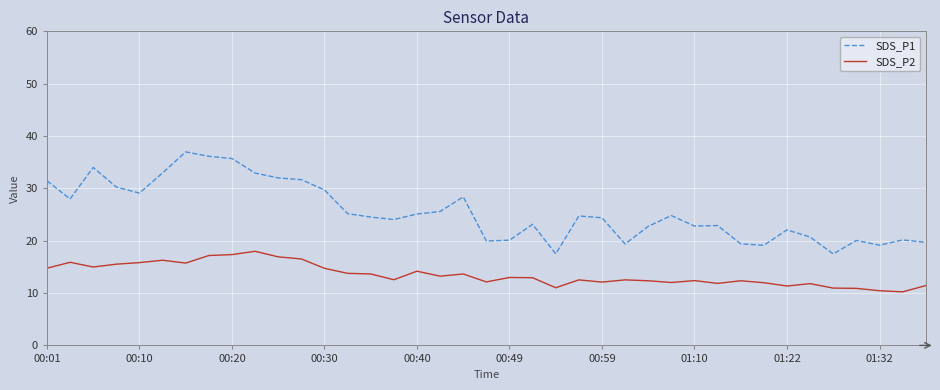

What is the sum of all SDS_P1 values?

993.9